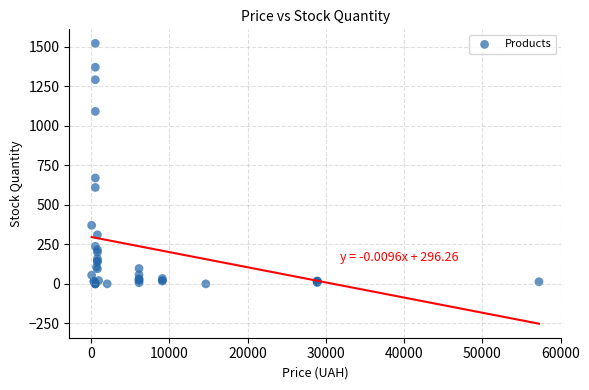

What Y value in the scatter plot is closest to 760?

669